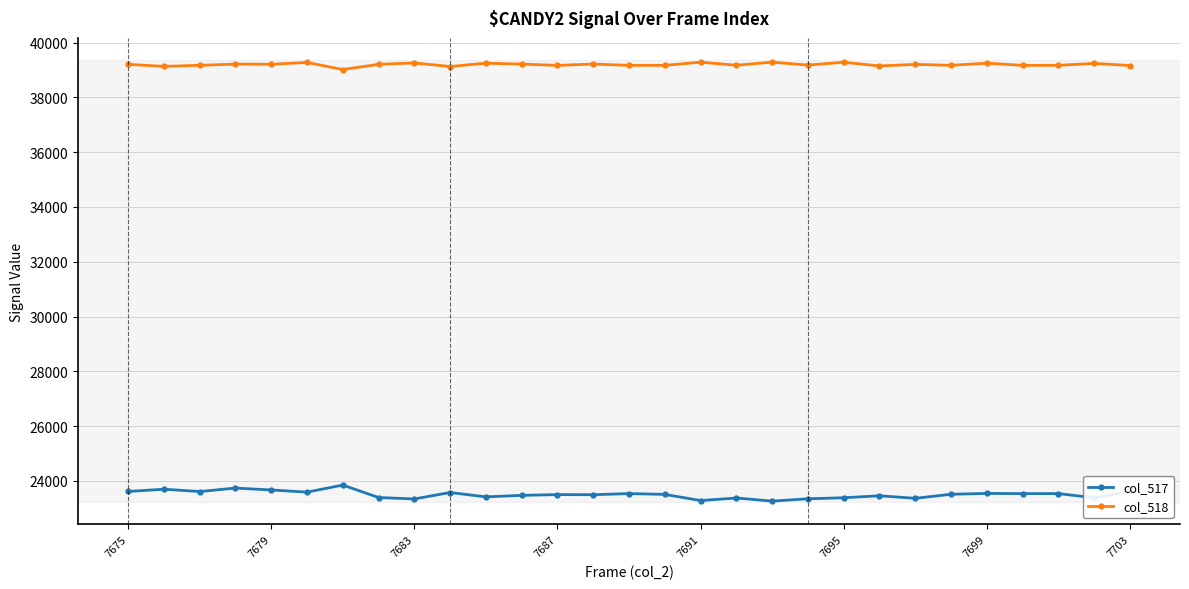

True or false: col_518 has more than 1 interior local peaks.

True